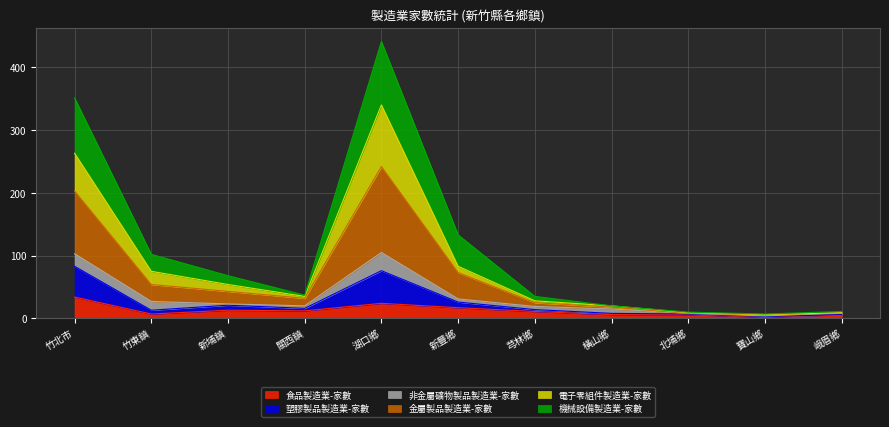

At which category is the sum across all series the highest?

湖口鄉